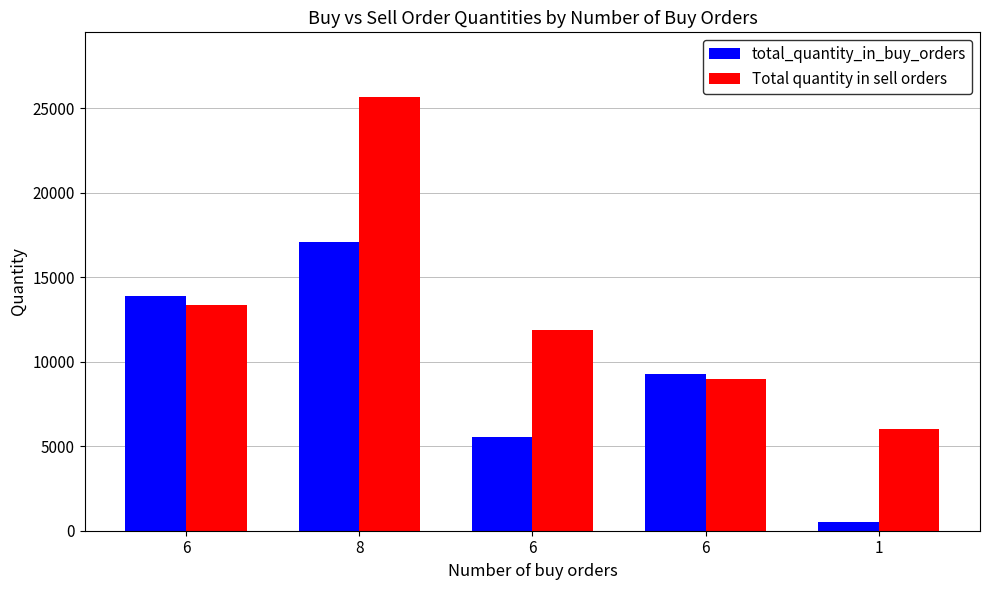

How many distinct data groups are displayed?

2